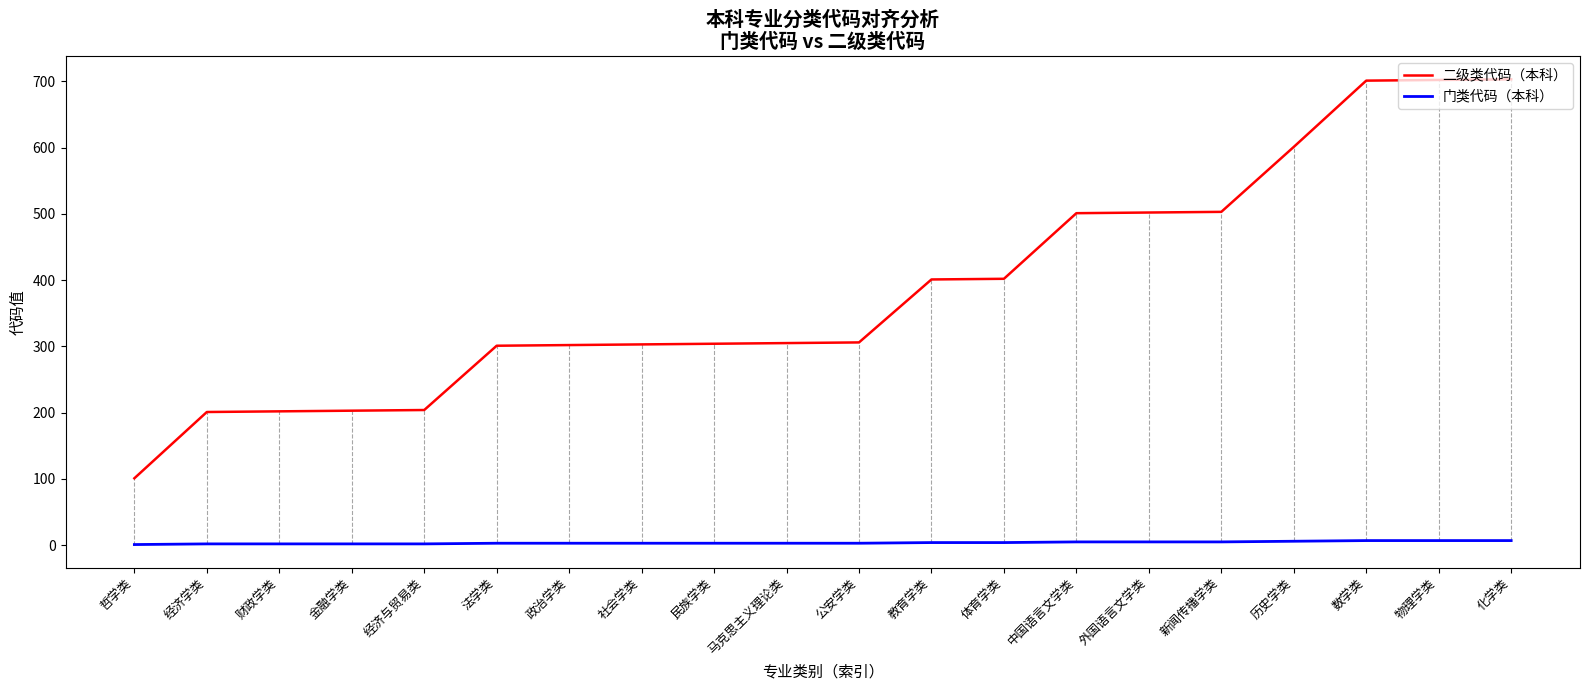

At which label does 二级类代码（本科） reach its minimum?

哲学类